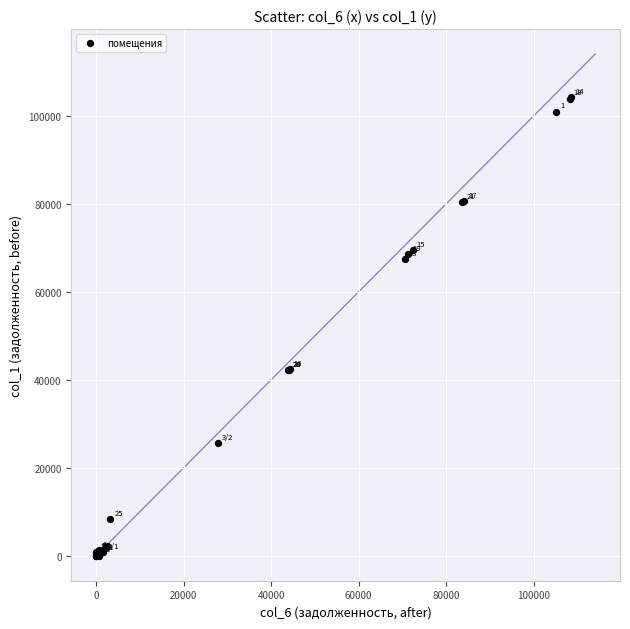

What Y value in the scatter plot is closest to 52136?

42441.2